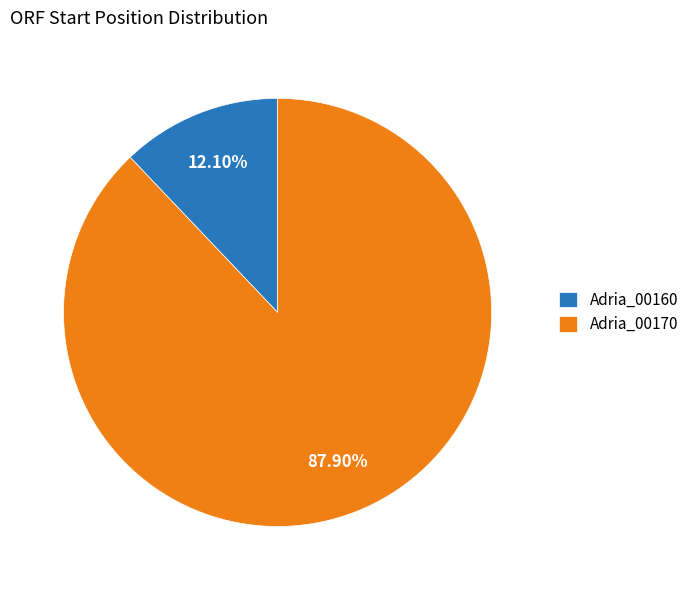

The Adria_00170 slice represents 88% of the pie. True or false?

True